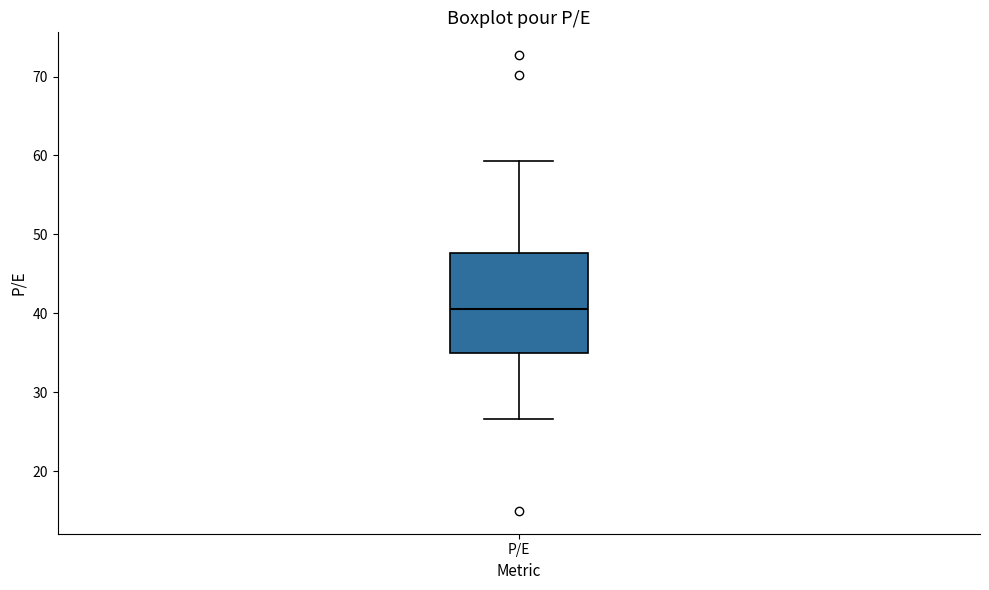

Transcribe this box plot: give where the median line is, the range the box spans, and where the two whiskers end, as read against the y-axis. The values are not printed on the chart, so give them approximately, as read against the axis.

median 40, box 35 to 48, whiskers 27 to 59